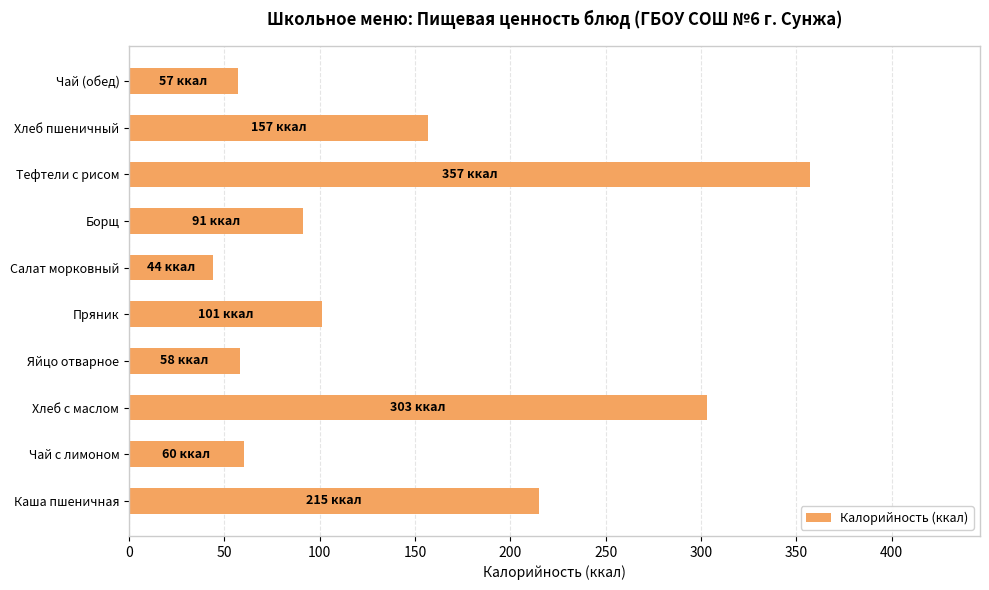

What is the average value?

144